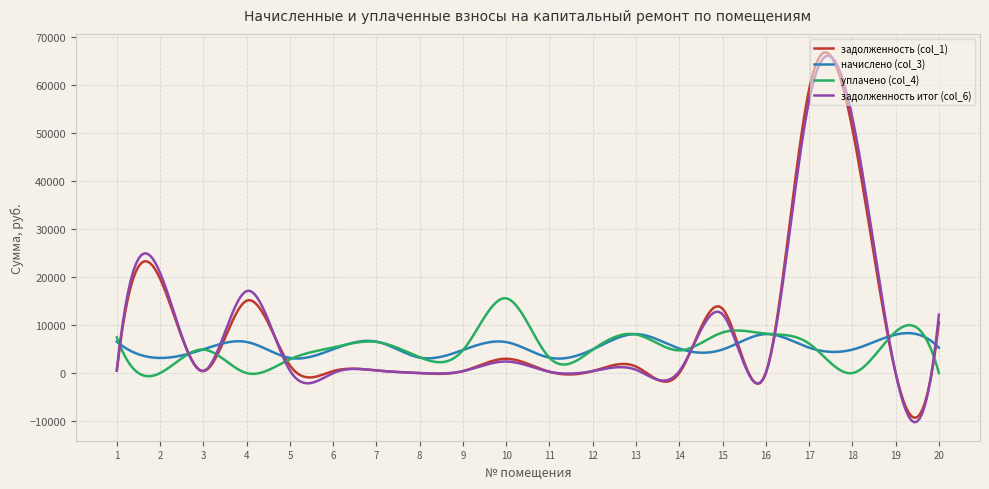

True or false: уплачено (col_4) and начислено (col_3) cross at least once.

True